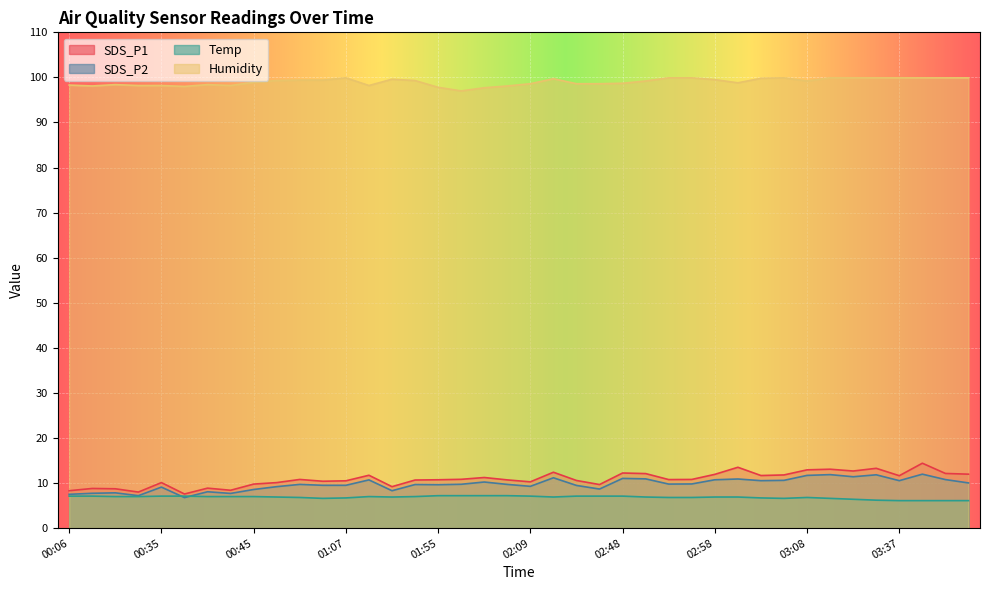

At which label does SDS_P2 reach its minimum?

00:38